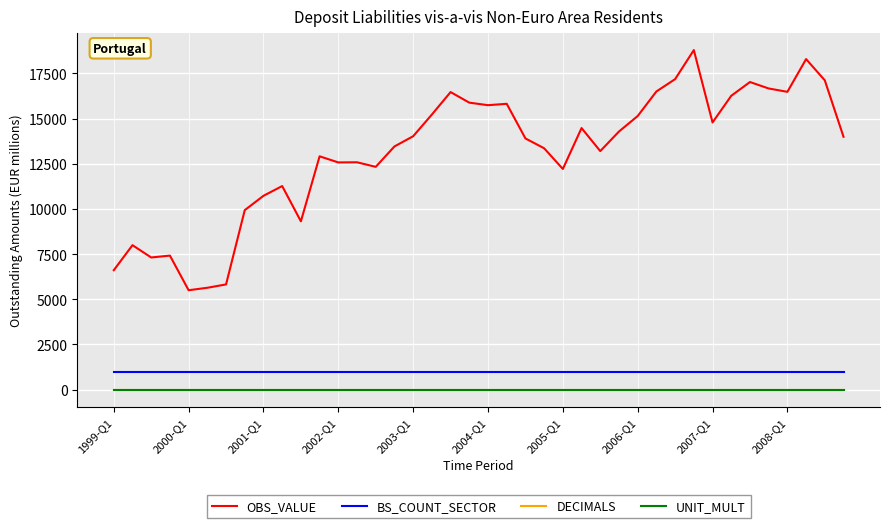

True or false: BS_COUNT_SECTOR and UNIT_MULT cross at least once.

False